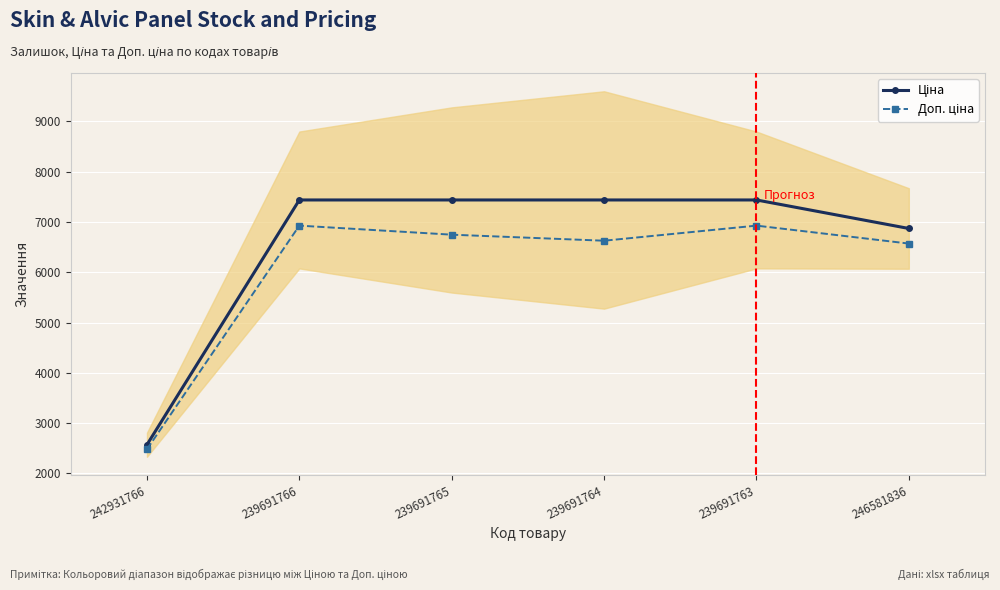

True or false: Ціна has a value of 2572.0 at 242931766.

True